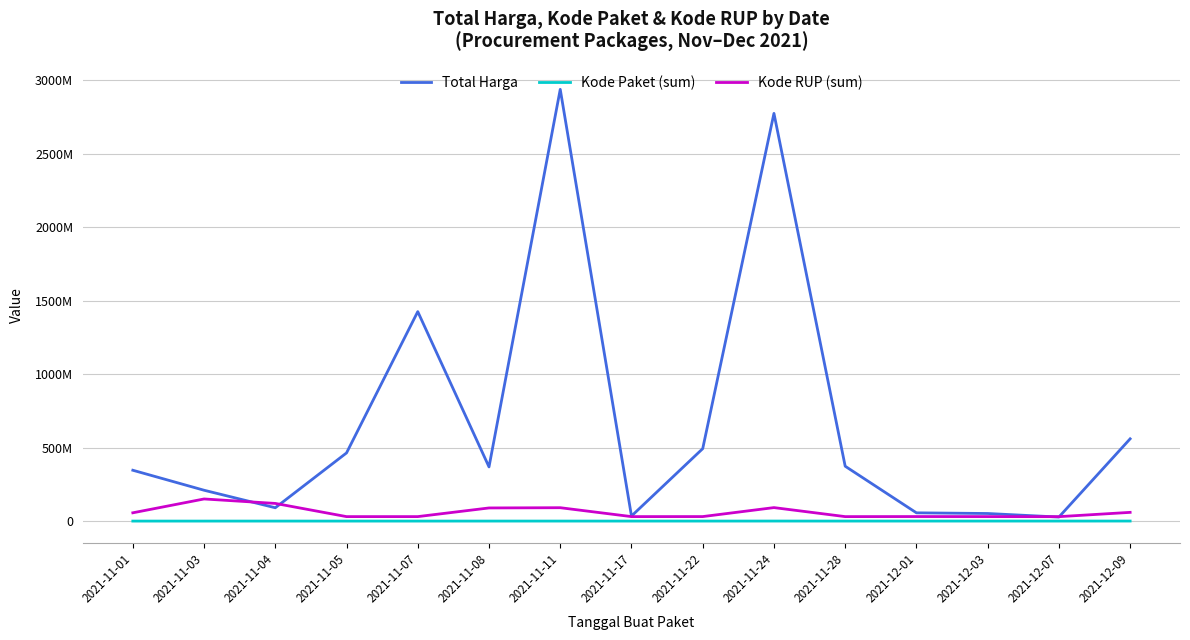

Which series changed the most between 2021-11-01 and 2021-11-04?

Total Harga